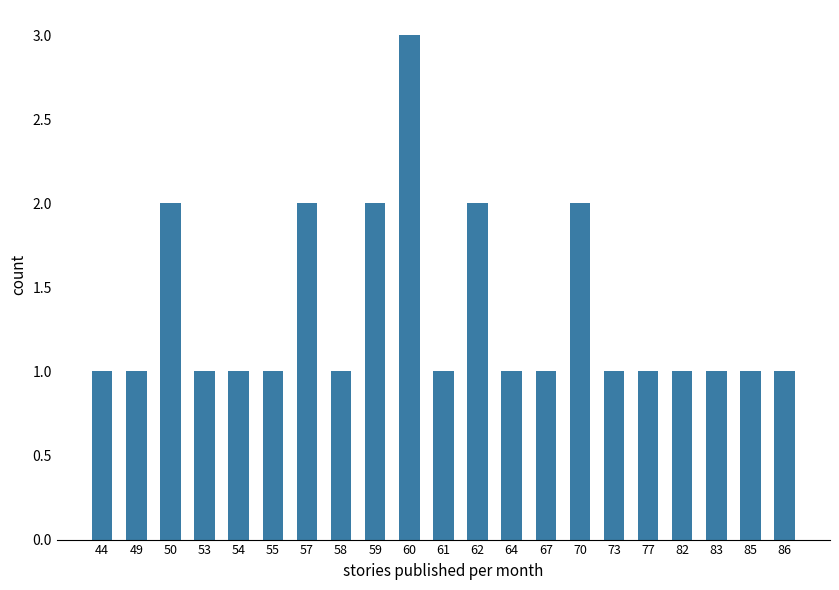

Reading left to right, extract all data points from this chart.

44=1	49=1	50=2	53=1	54=1	55=1	57=2	58=1	59=2	60=3	61=1	62=2	64=1	67=1	70=2	73=1	77=1	82=1	83=1	85=1	86=1